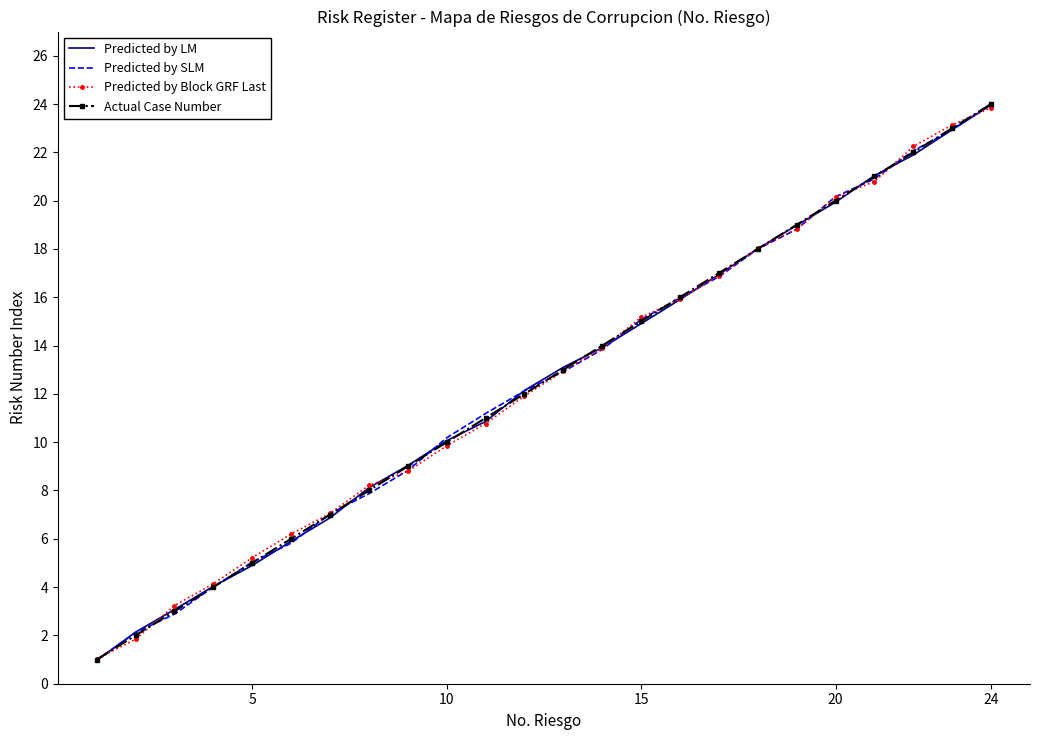

True or false: Actual Case Number has more than 1 interior local peaks.

False